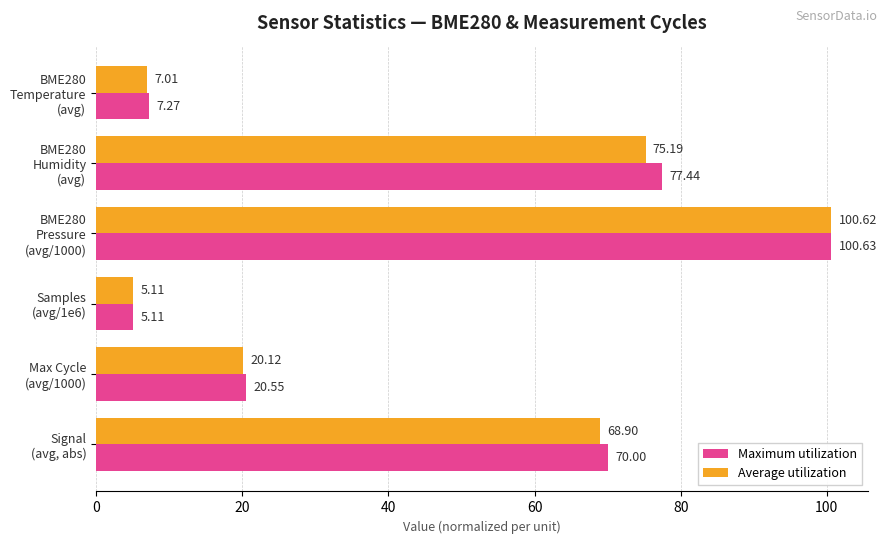

At how many categories does at least one series exceed 81?

1